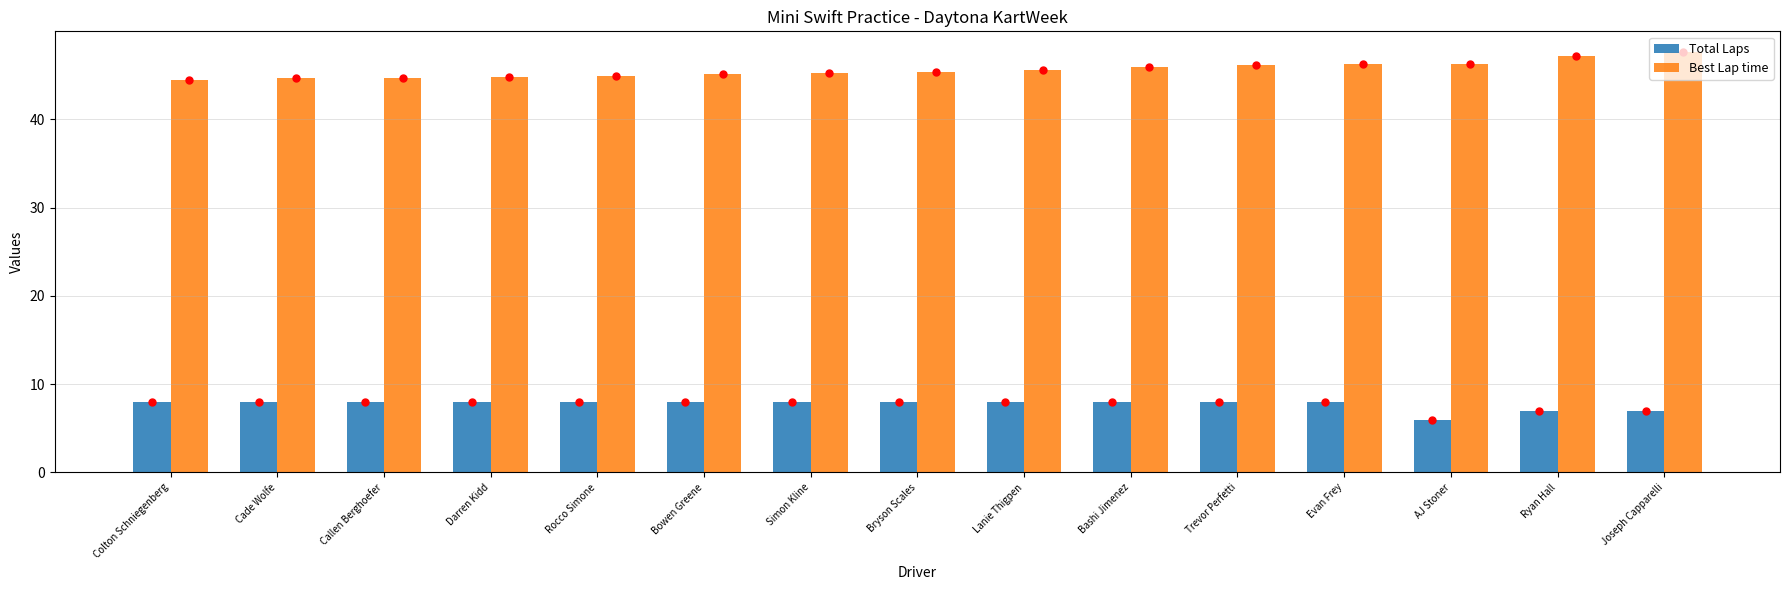

What is the value of the Total Laps bar at the 7th from the left?

8.0